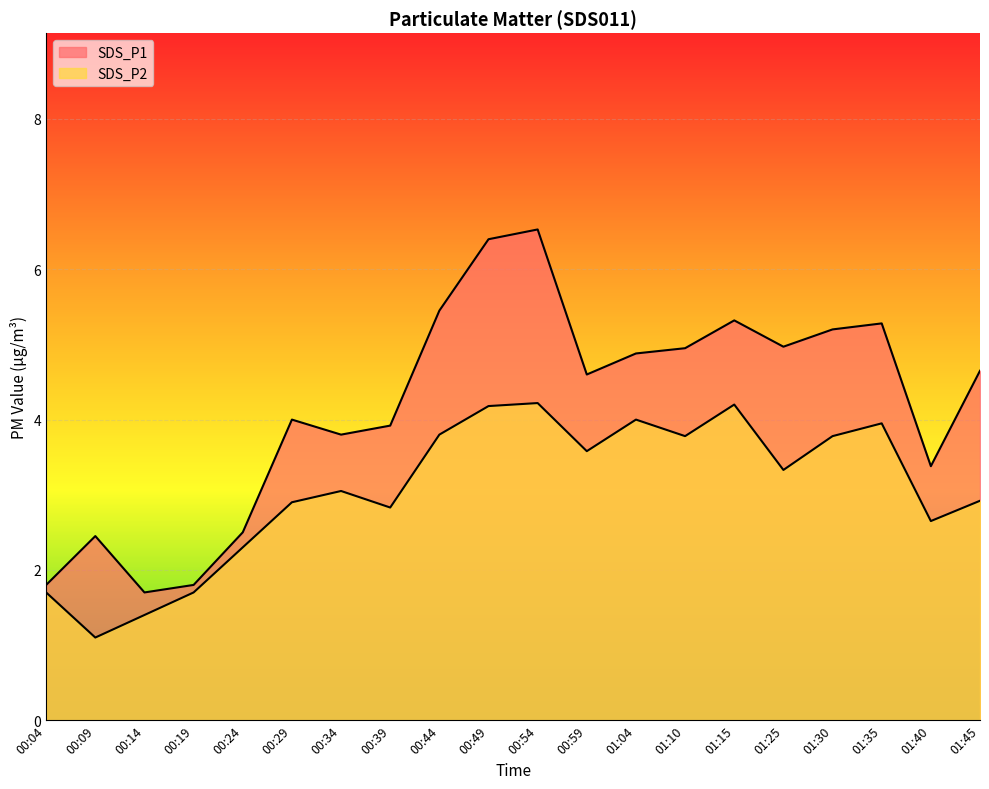

Rank the categories by SDS_P2 value from highest to lowest.

00:54, 01:15, 00:49, 01:04, 01:35, 00:44, 01:10, 01:30, 00:59, 01:25, 00:34, 01:45, 00:29, 00:39, 01:40, 00:24, 00:04, 00:19, 00:14, 00:09